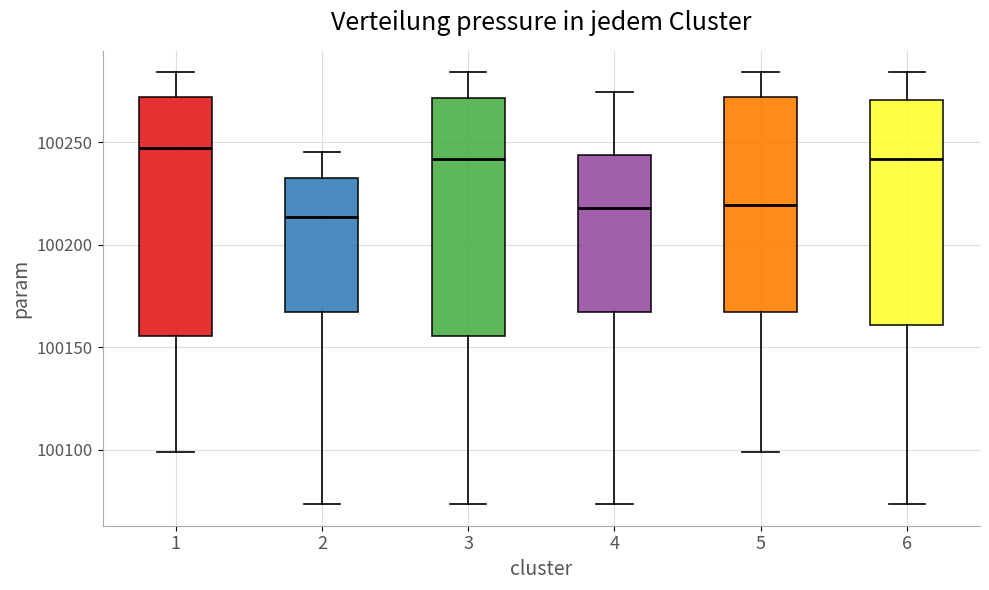

Reading left to right, transcribe this box plot: for each box, give where its median line is, the range the box spans, and where its two whiskers end, as read against the y-axis. The values are not printed on the chart, so give them approximately, as read against the axis.

1: median 100245, box 100155 to 100270, whiskers 100100 to 100285
2: median 100215, box 100165 to 100235, whiskers 100075 to 100245
3: median 100240, box 100155 to 100270, whiskers 100075 to 100285
4: median 100220, box 100165 to 100245, whiskers 100075 to 100275
5: median 100220, box 100165 to 100270, whiskers 100100 to 100285
6: median 100240, box 100160 to 100270, whiskers 100075 to 100285